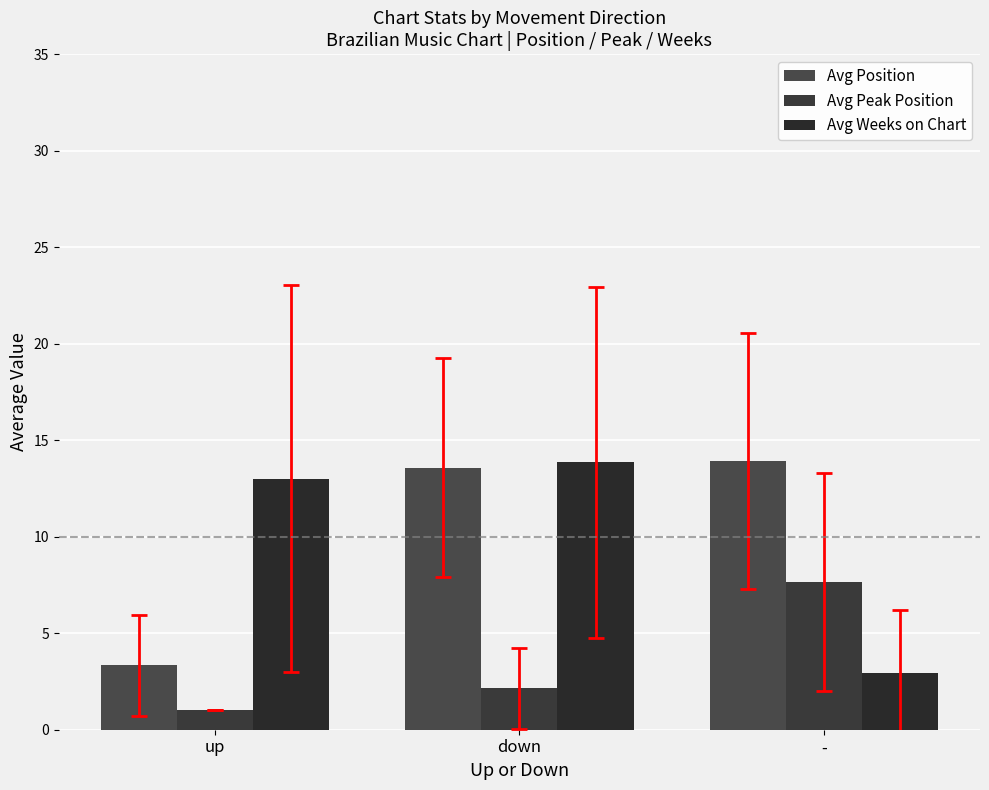

What is the label of the 2nd bar from the right?

down